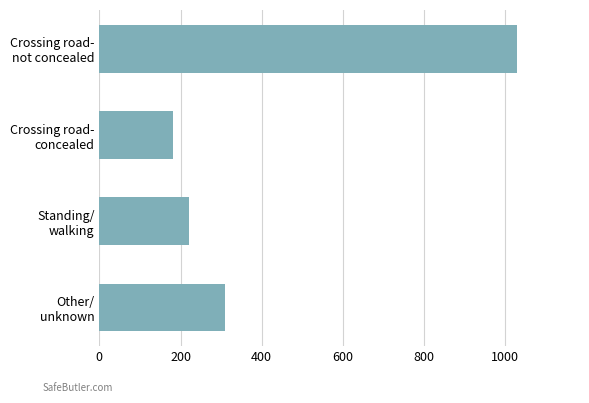

How many values are below 309?

2